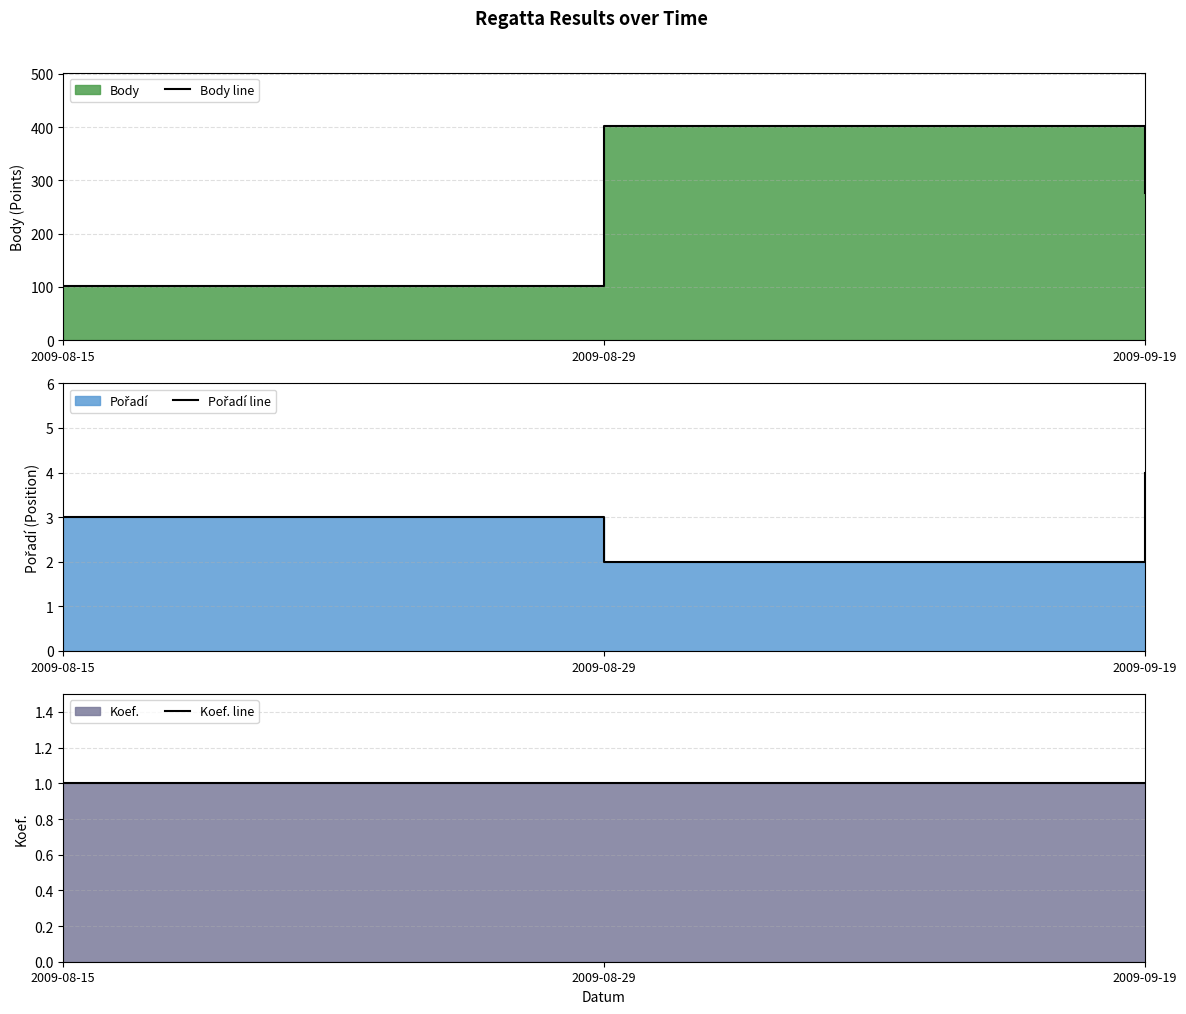

The Koef. line series shows 1 at 2009-08-15. True or false?

True